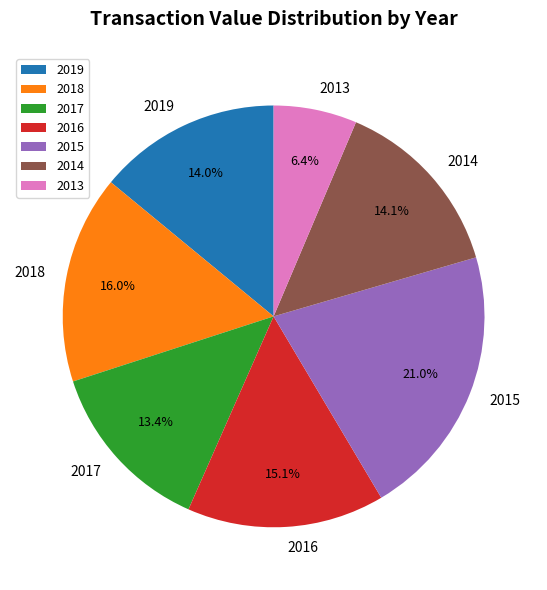

Is 2013 the majority of the pie?

No